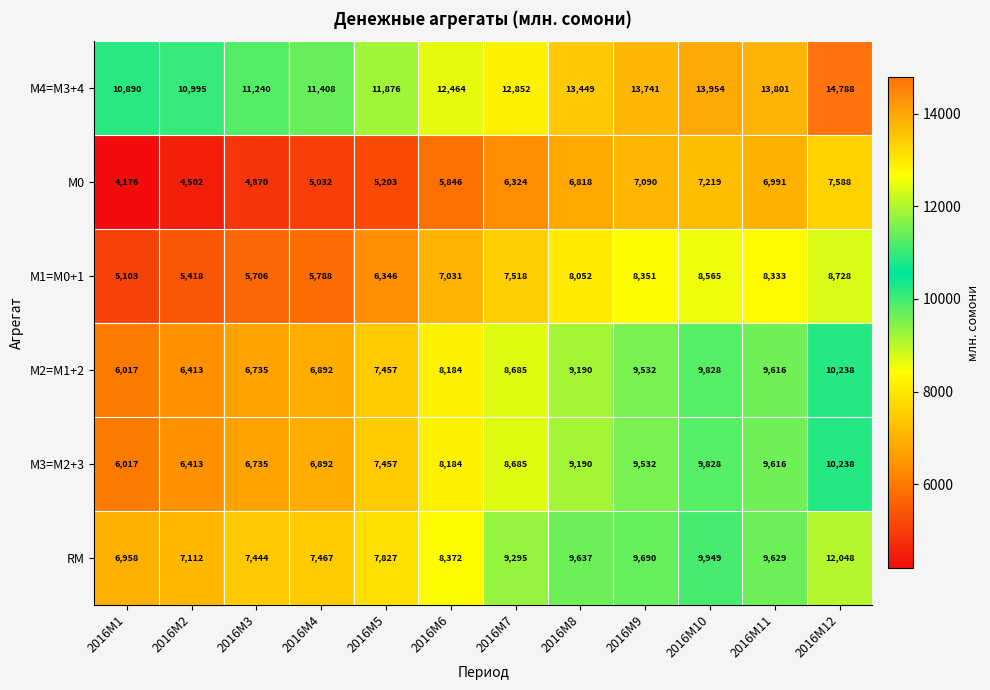

The RM series shows 7467 at 2016M4. True or false?

True